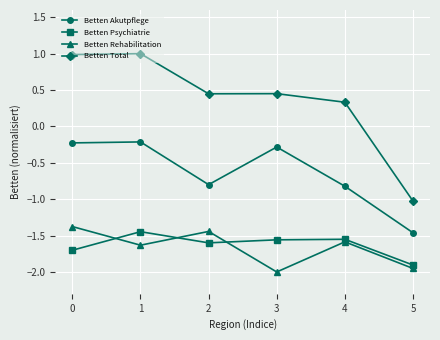

True or false: Betten Psychiatrie has a value of -2.2 at 2.

False